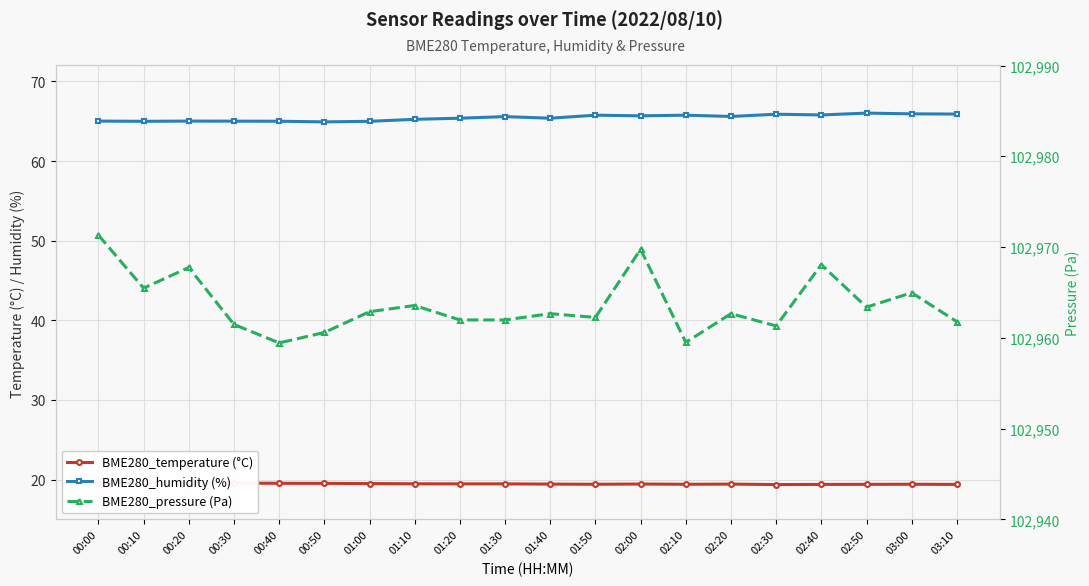

Reading left to right, list all the values displayed in this chart.

BME280_temperature (°C): 00:00=19.6	00:10=19.6	00:20=19.6	00:30=19.6	00:40=19.5	00:50=19.5	01:00=19.5	01:10=19.5	01:20=19.5	01:30=19.5	01:40=19.4	01:50=19.4	02:00=19.4	02:10=19.4	02:20=19.4	02:30=19.4	02:40=19.4	02:50=19.4	03:00=19.4	03:10=19.4
BME280_humidity (%): 00:00=65.0	00:10=65.0	00:20=65.0	00:30=65.0	00:40=65.0	00:50=64.9	01:00=65.0	01:10=65.2	01:20=65.4	01:30=65.6	01:40=65.4	01:50=65.8	02:00=65.7	02:10=65.8	02:20=65.6	02:30=65.9	02:40=65.8	02:50=66.0	03:00=65.9	03:10=65.9
BME280_pressure (Pa): 00:00=102971.3	00:10=102965.5	00:20=102967.8	00:30=102961.5	00:40=102959.4	00:50=102960.6	01:00=102962.9	01:10=102963.6	01:20=102962.0	01:30=102962.0	01:40=102962.7	01:50=102962.2	02:00=102969.8	02:10=102959.5	02:20=102962.7	02:30=102961.3	02:40=102968.1	02:50=102963.4	03:00=102965.0	03:10=102961.8